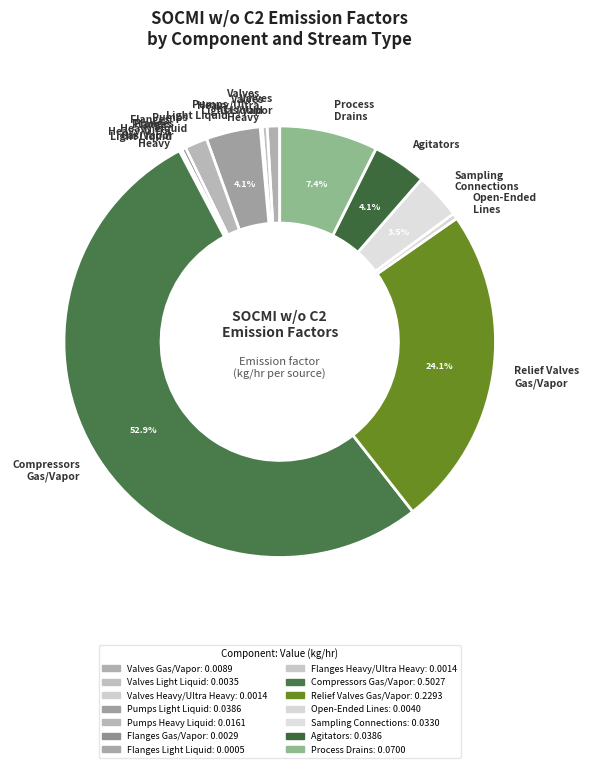

Combined, do Compressors Gas/Vapor and Open-Ended Lines account for over 50%?

Yes